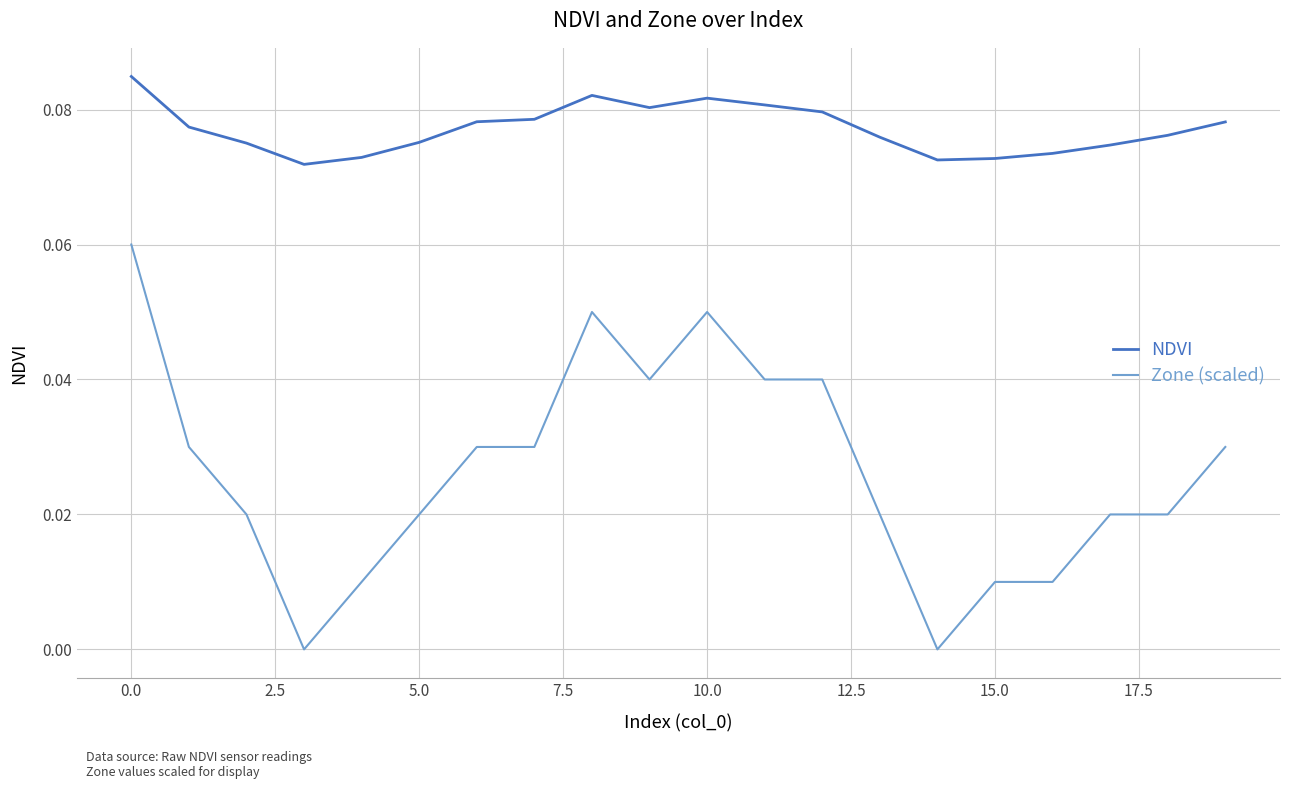

Rank the series by their average value, from highest to lowest.

NDVI, Zone (scaled)